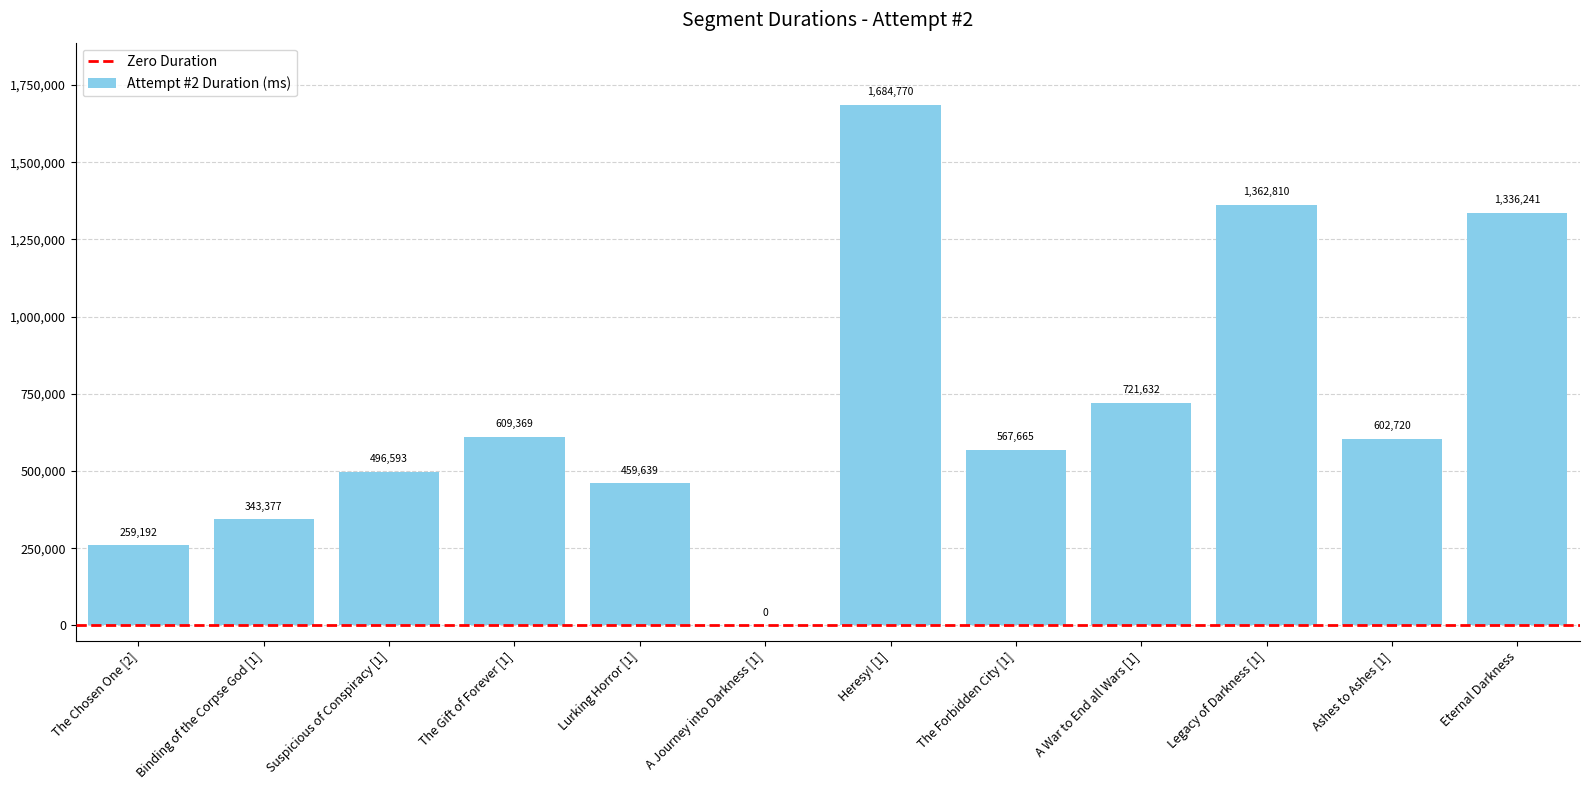

What is the change in value from The Chosen One [2] to A Journey into Darkness [1]?

-259192